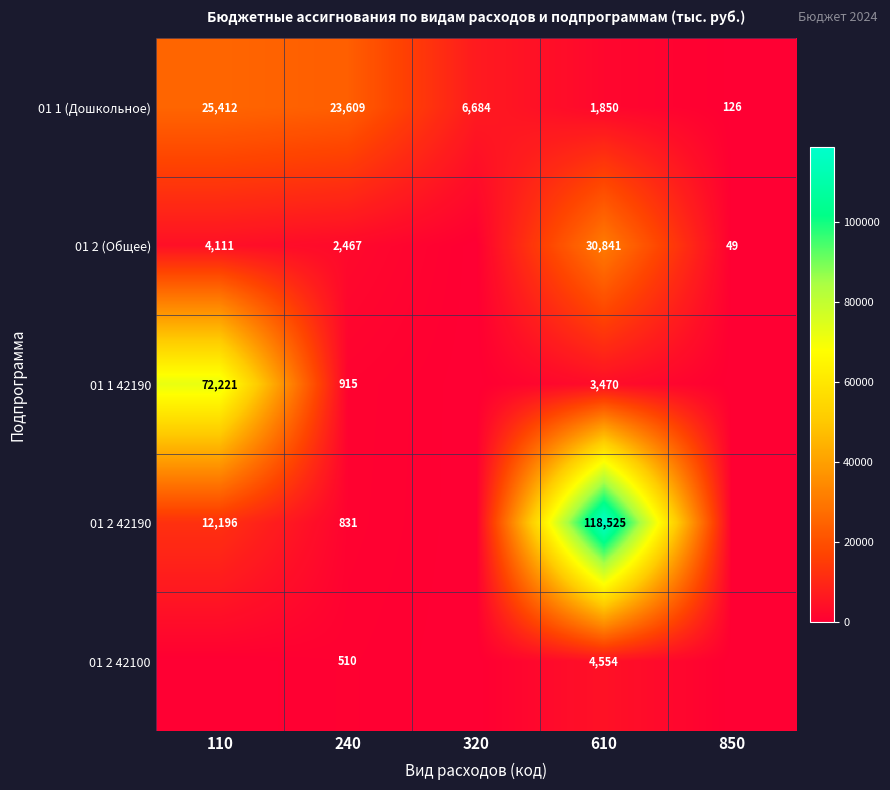

What is the spread (max minus min) of values at 240?

23099